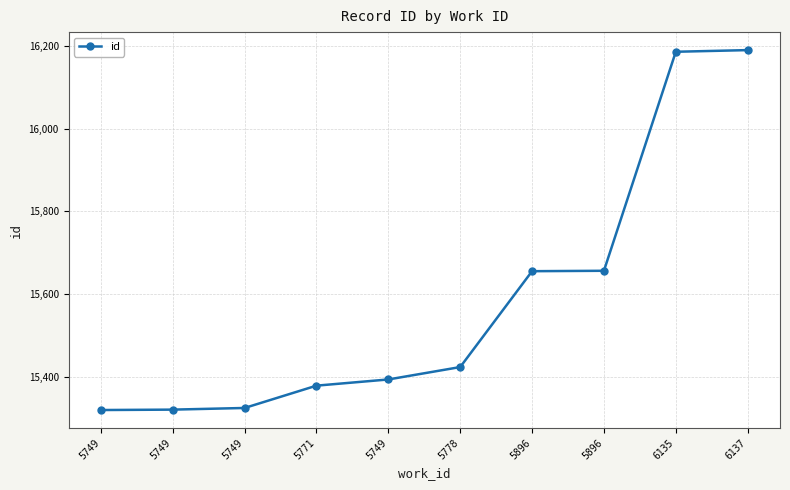

Rank the categories by value from highest to lowest.

6137, 6135, 5896, 5896, 5778, 5749, 5771, 5749, 5749, 5749